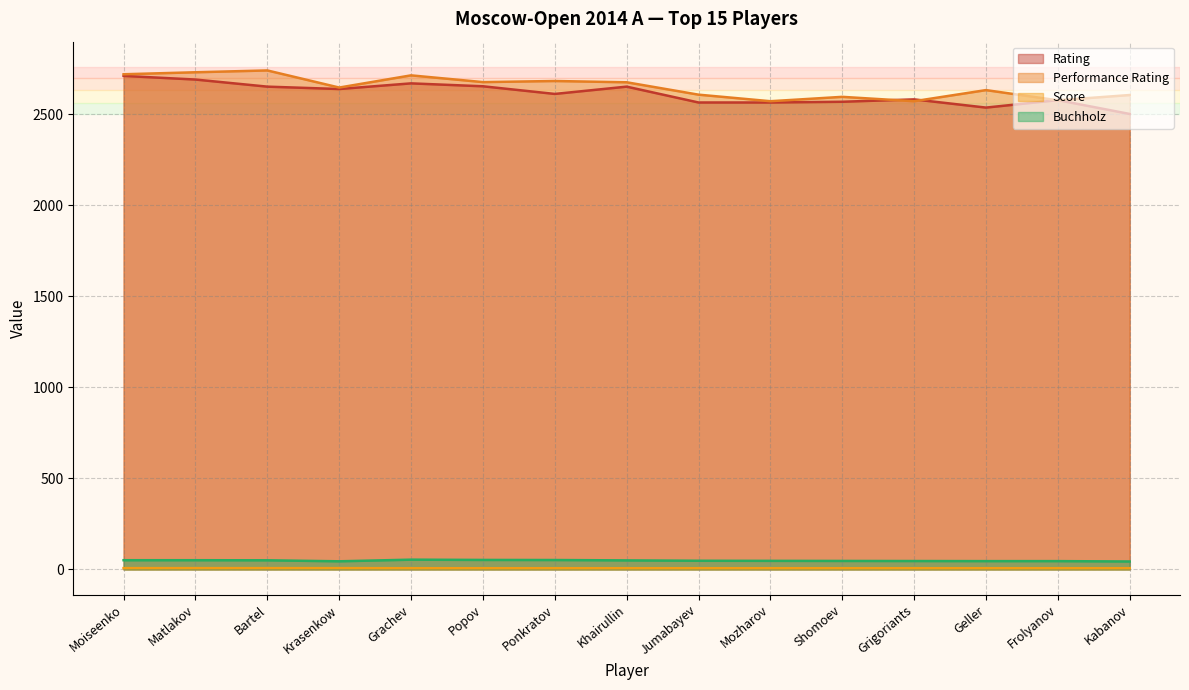

What position from the right is Grachev?

11